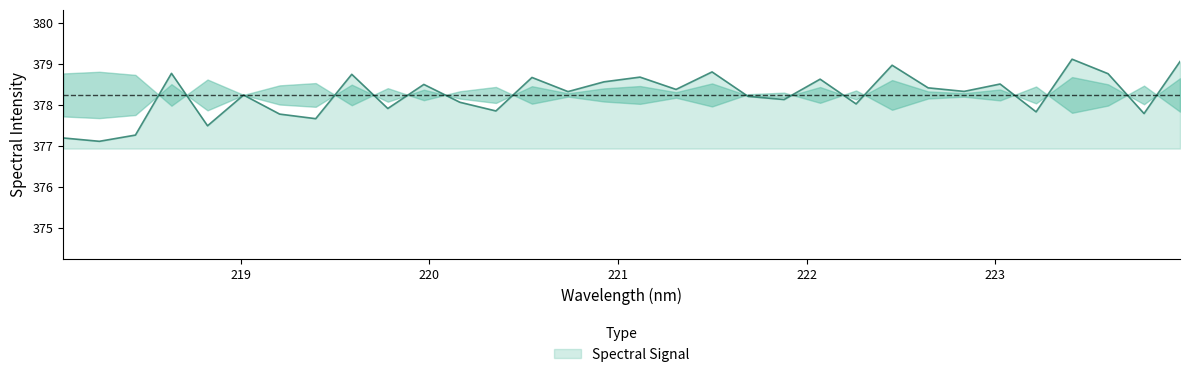

What is the smallest value displayed?

377.1